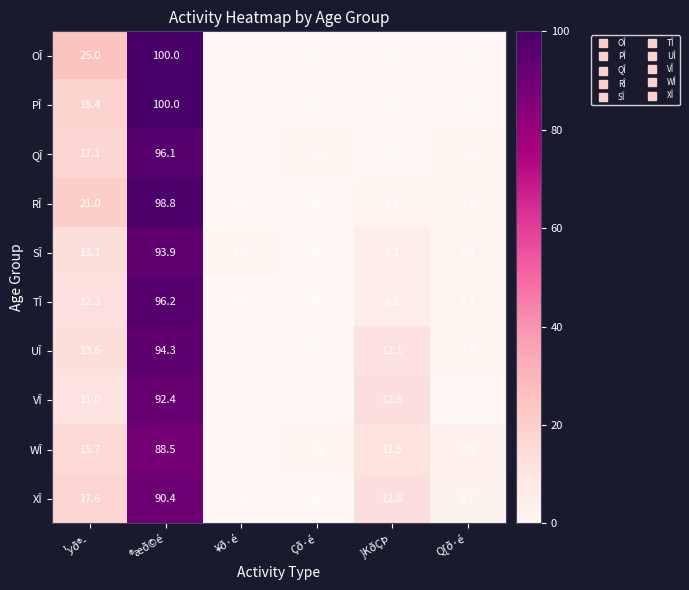

Count the number of data series in this chart.

10